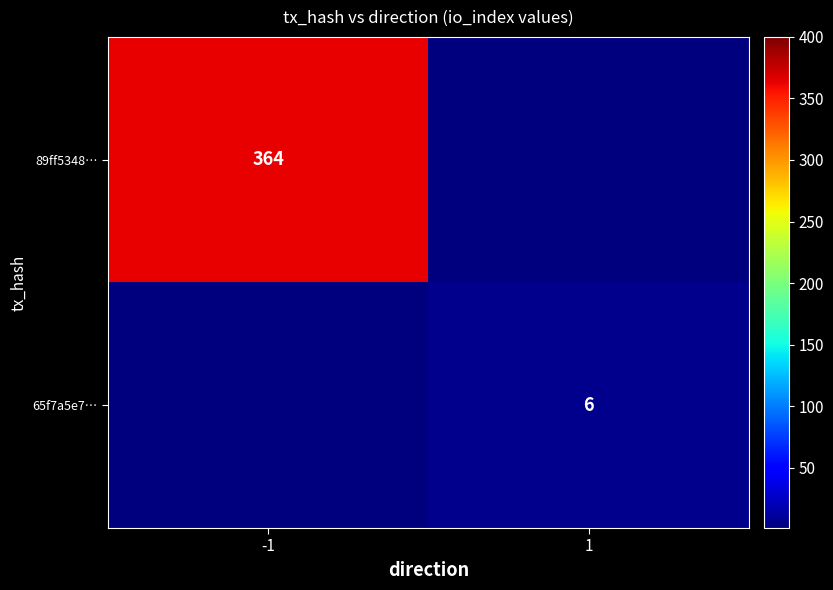

Is it true that 65f7a5e7… equals 10 at 1?

False